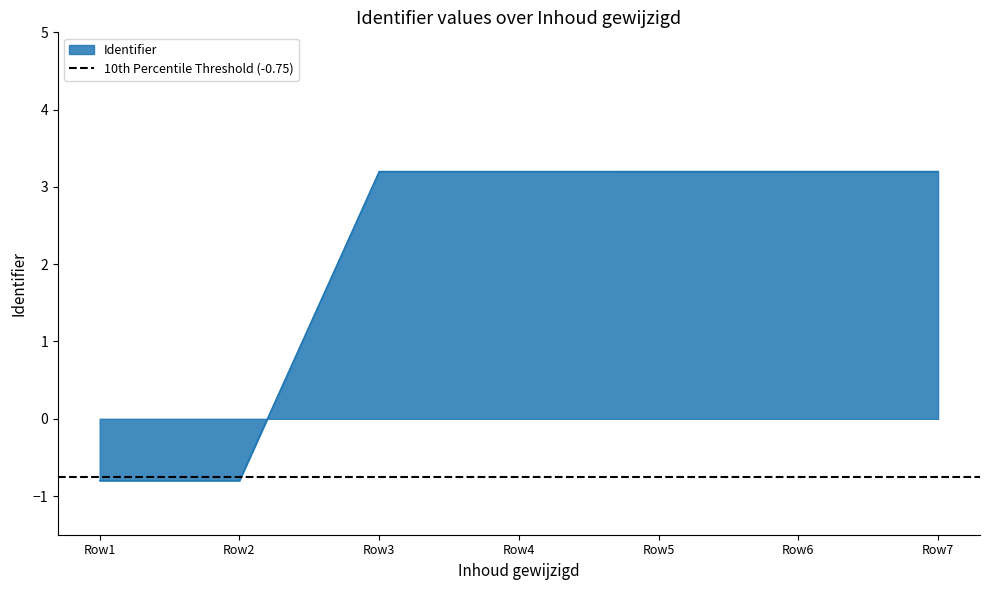

Where does the Identifier series first go above 3?

Row3